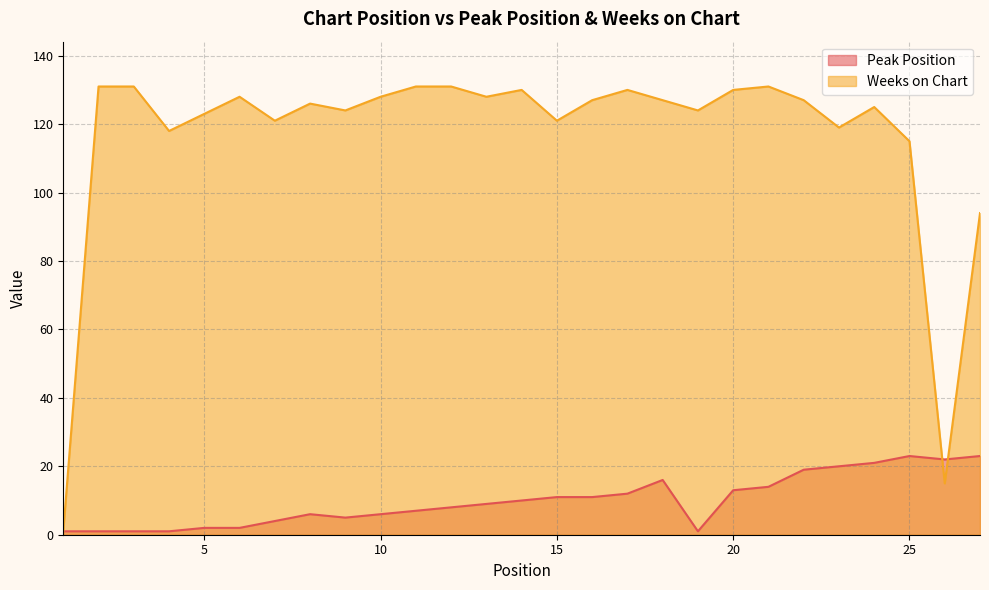

What is the maximum value for Peak Position?

23